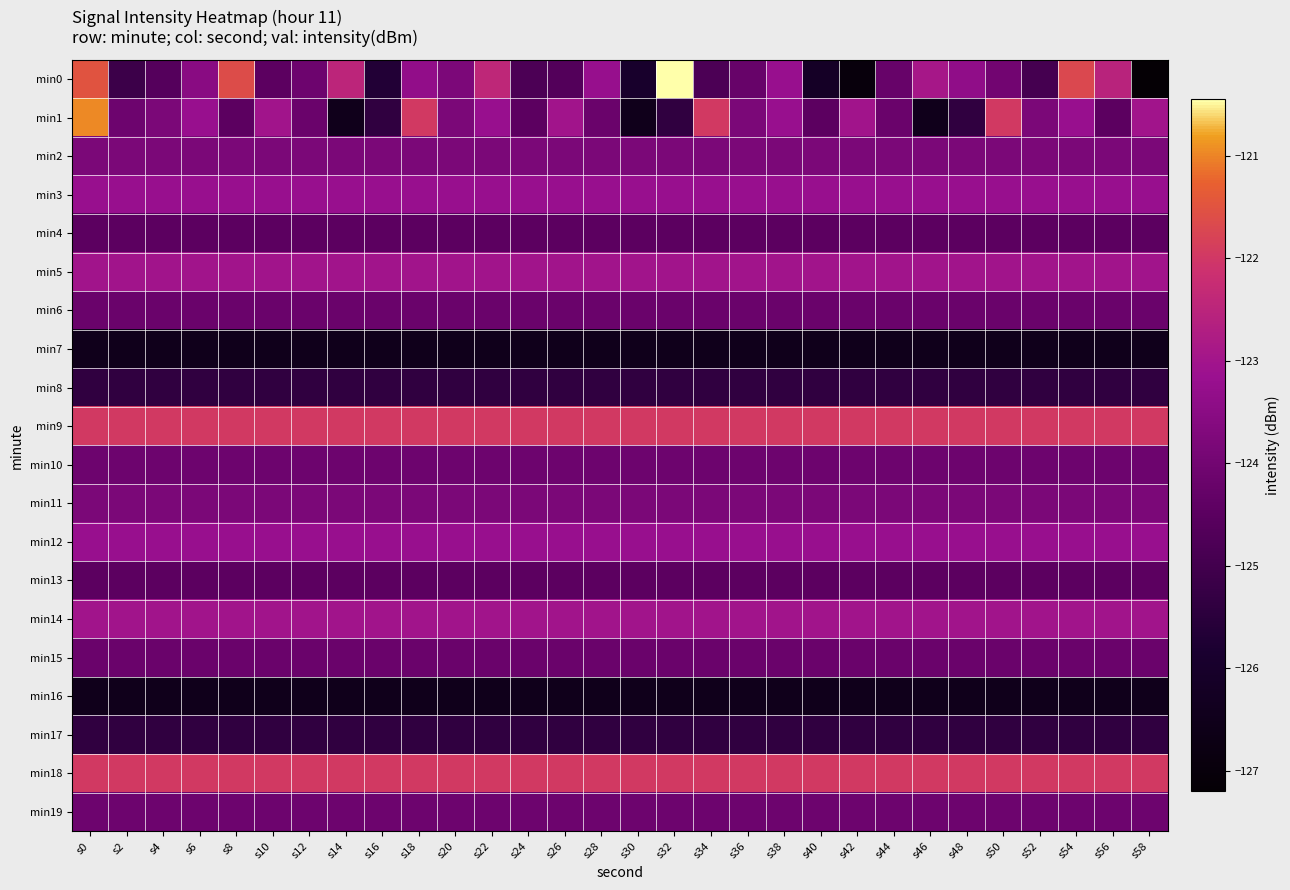

Which series has the widest spread of values?

min0